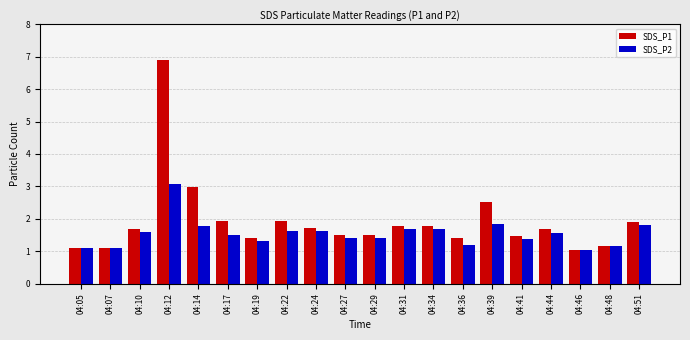

Reading left to right, what are all the values shown in this chart?

SDS_P1: 1.1	1.1	1.7	6.9	3.0	1.9	1.4	1.9	1.7	1.5	1.5	1.8	1.8	1.4	2.5	1.5	1.7	1.0	1.2	1.9
SDS_P2: 1.1	1.1	1.6	3.1	1.8	1.5	1.3	1.6	1.6	1.4	1.4	1.7	1.7	1.2	1.8	1.4	1.6	1.0	1.2	1.8